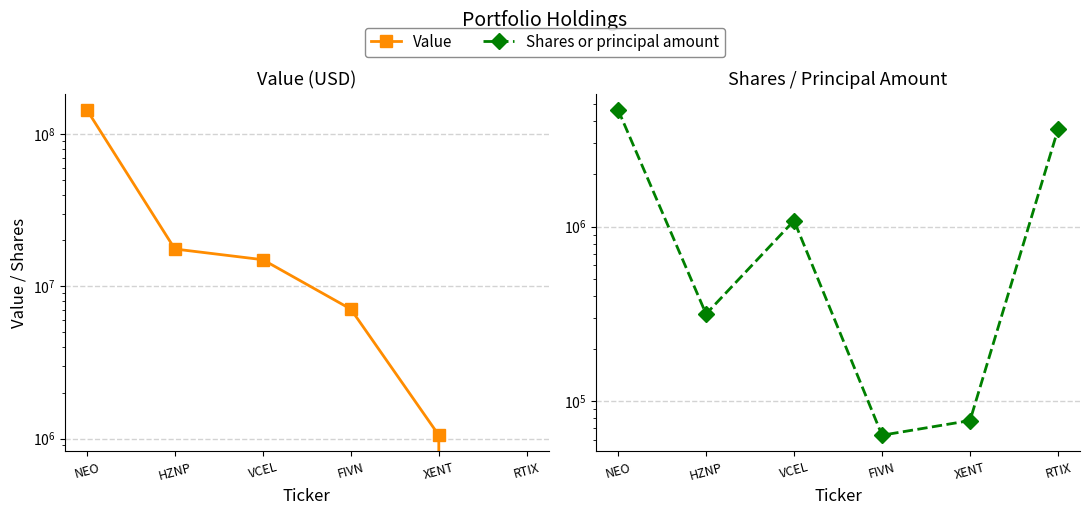

True or false: Value has a value of 2759278 at FIVN.

False